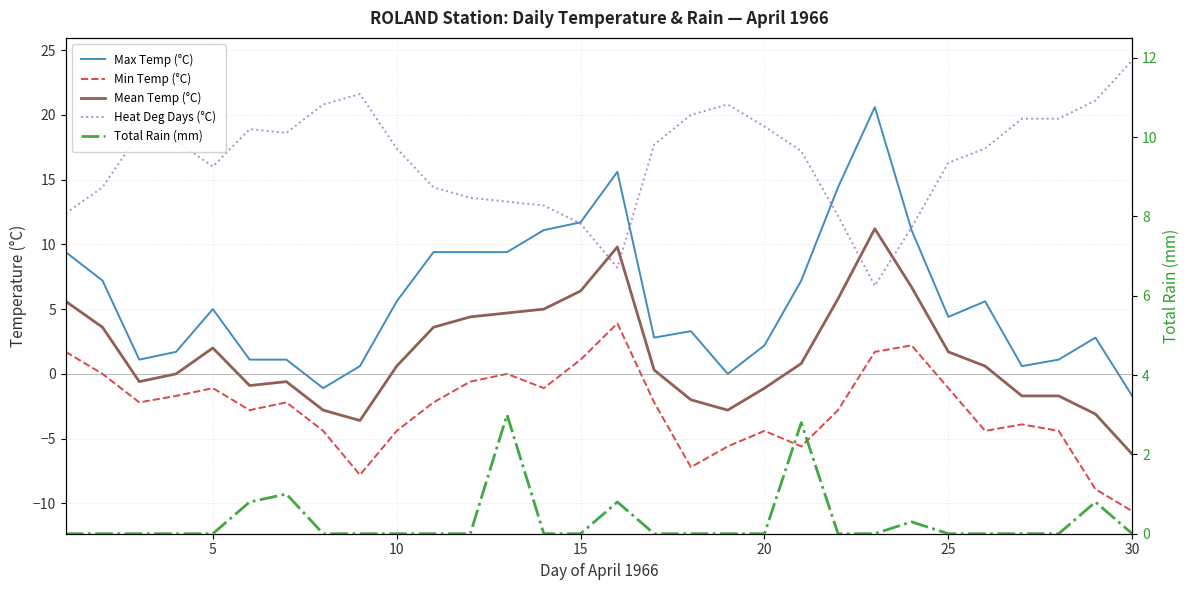

How many series are shown in this chart?

5